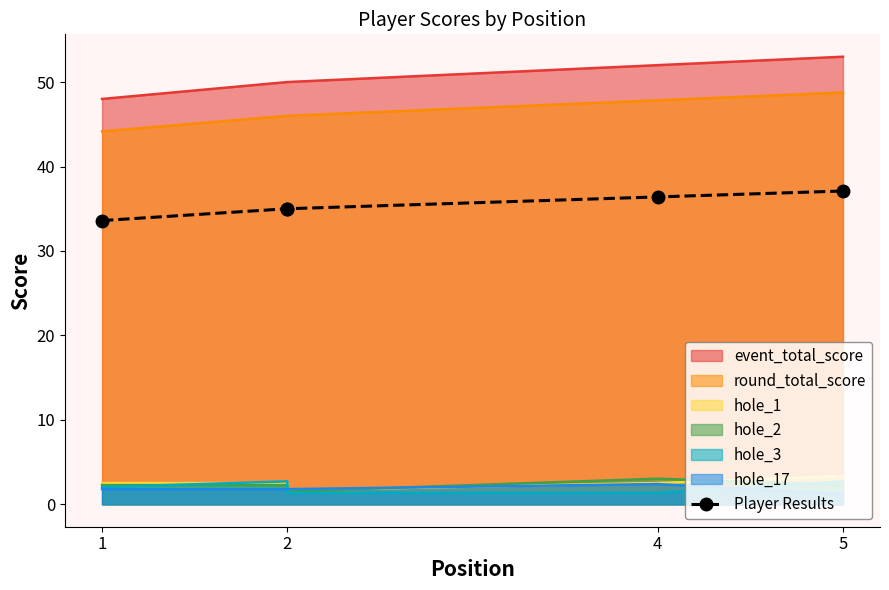

What is the change in value from 2 to 5?

+2.1